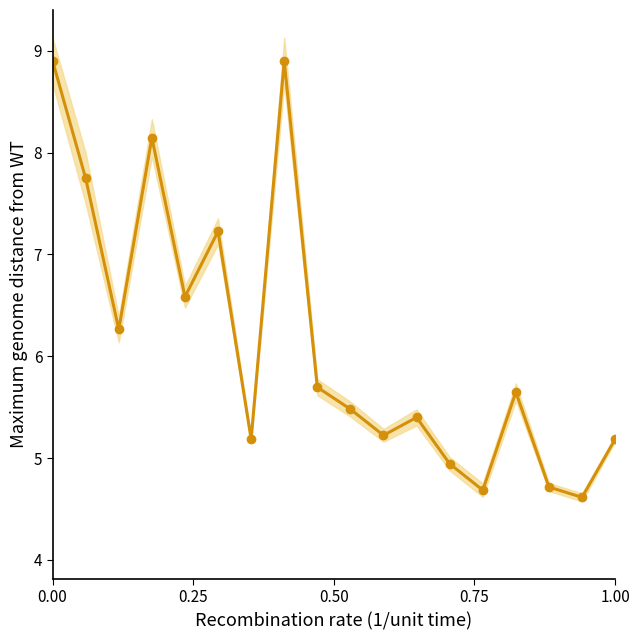

True or false: there are more than 2 points higher than both neighbors.

True